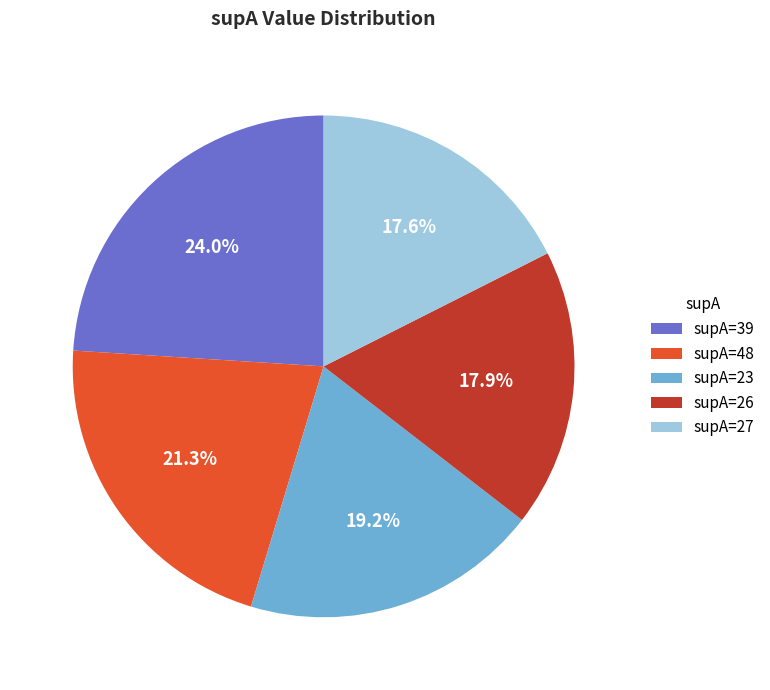

Count the number of slices in the pie.

5